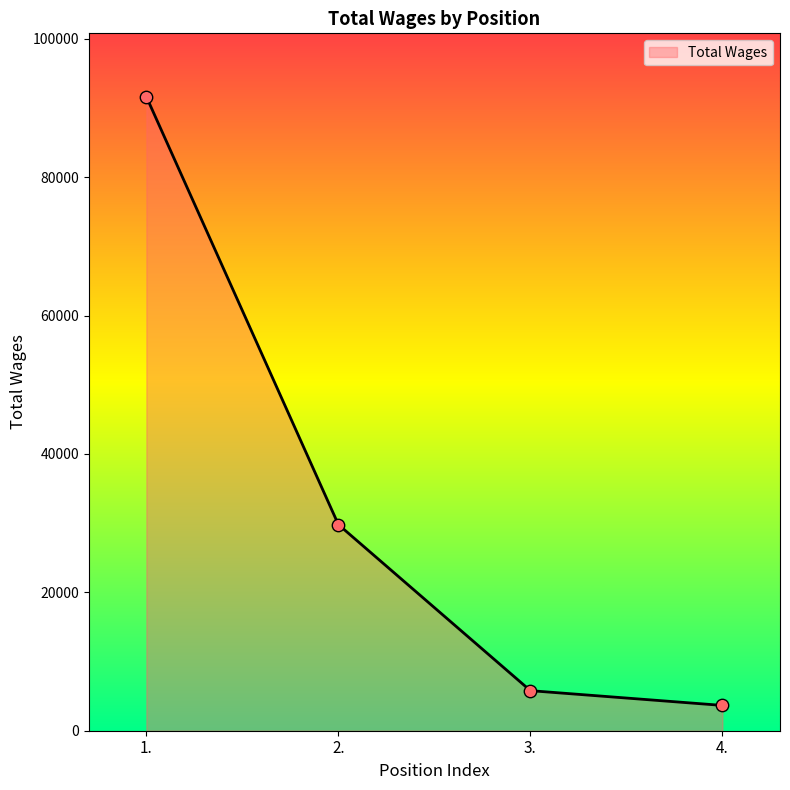

What is the change in value from 2. to 4.?

-26141